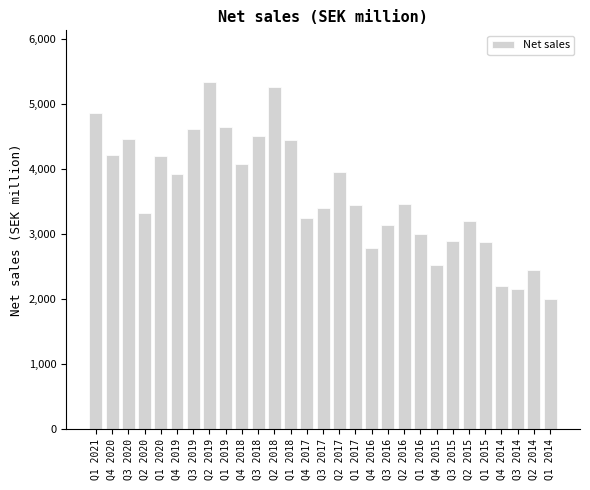

What is the maximum value shown in the chart?

5329